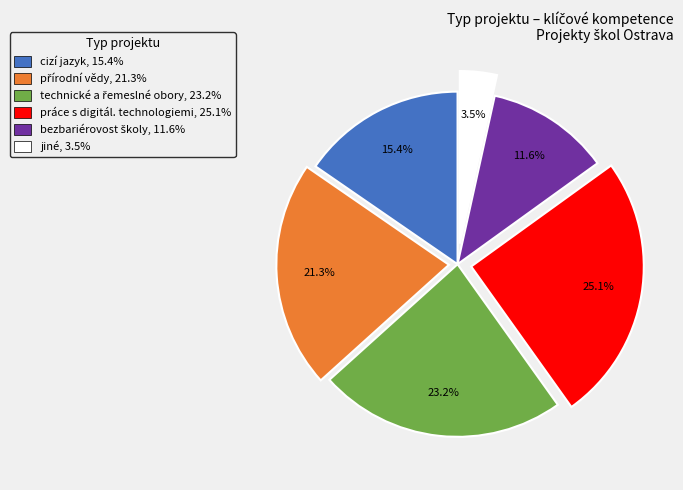

Which slice is the largest?

práce s digitál. technologiemi